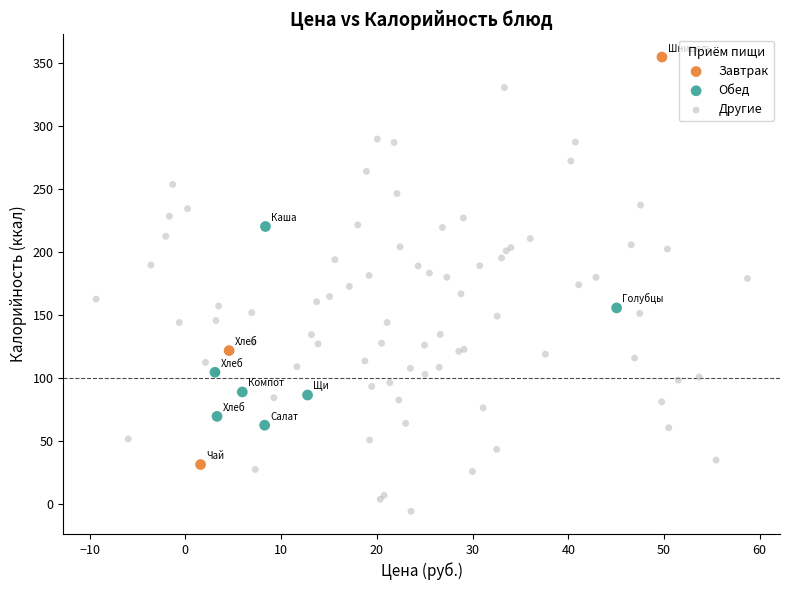

Which series reaches the minimum Y coordinate?

Другие